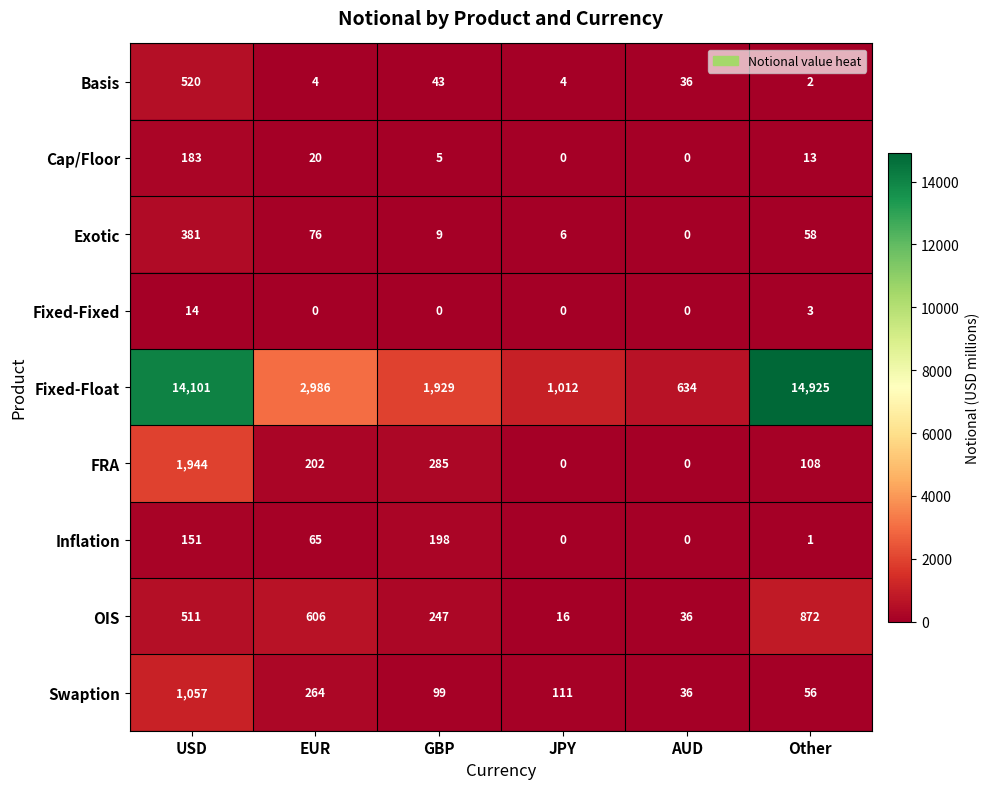

Rank the series by their maximum value, from highest to lowest.

Fixed-Float, FRA, Swaption, OIS, Basis, Exotic, Inflation, Cap/Floor, Fixed-Fixed